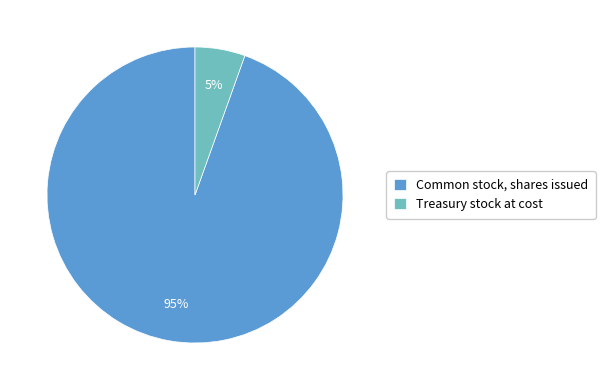

Count the number of slices in the pie.

2